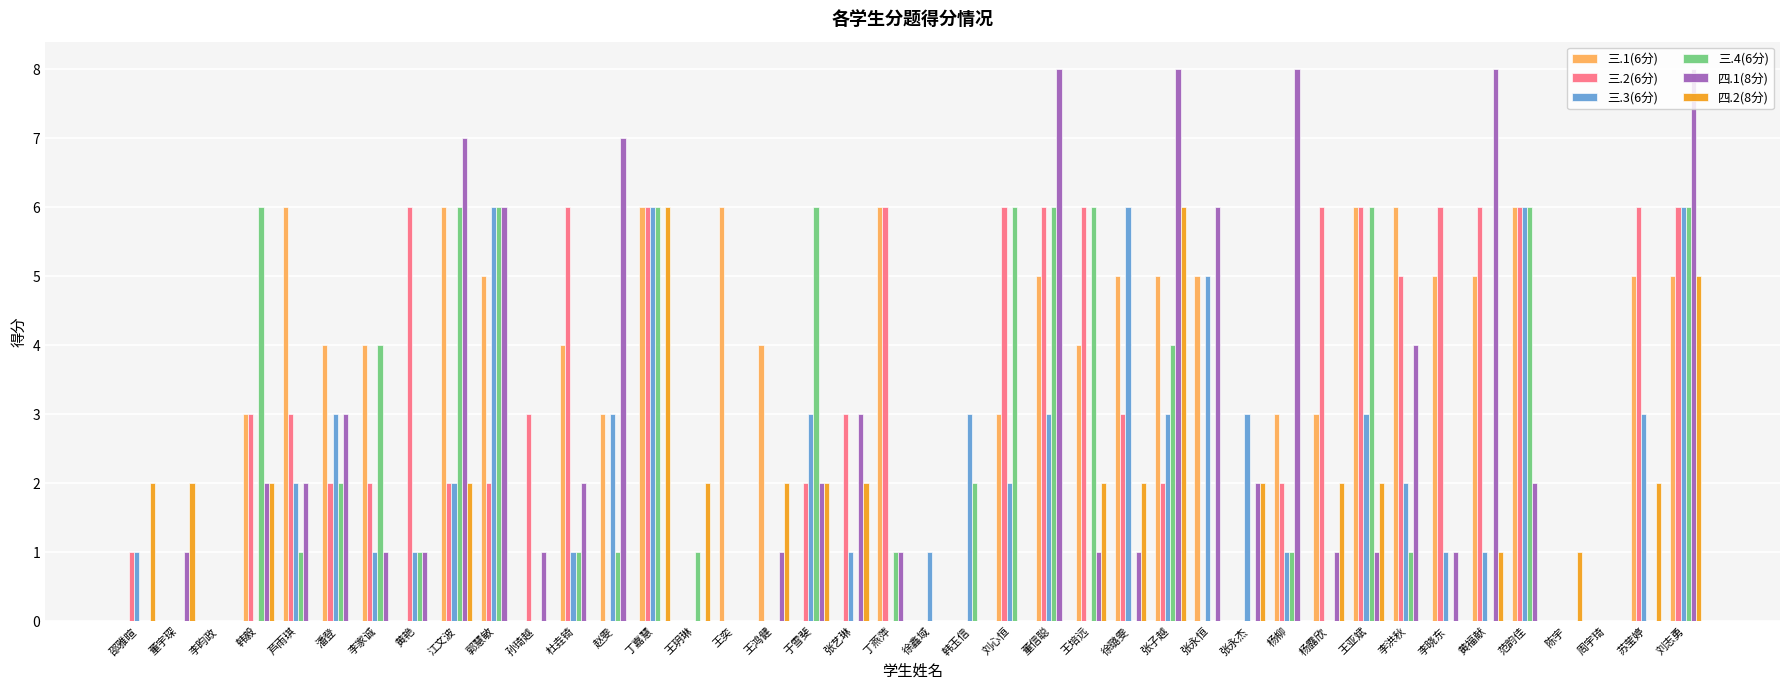

Which series changed the most between 刘心恒 and 杨柳?

四.1(8分)